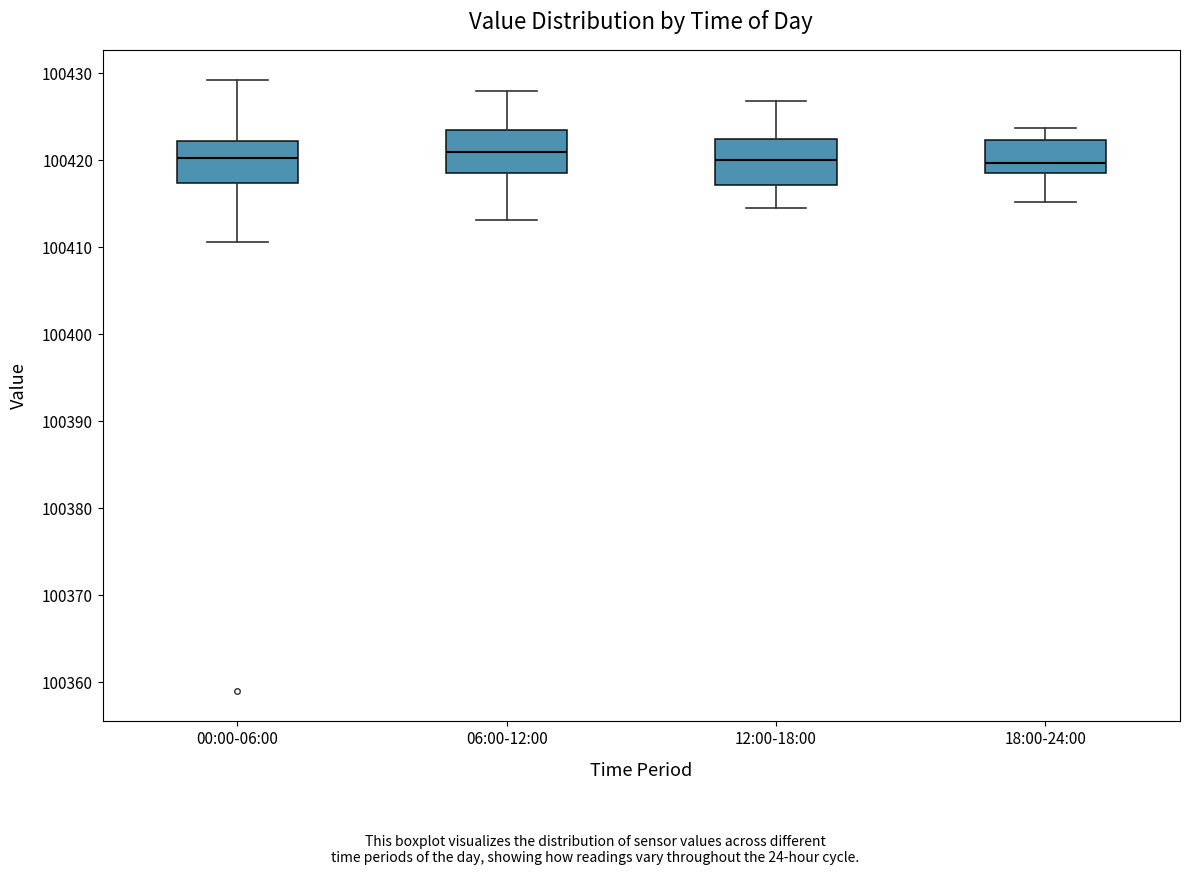

Reading left to right, read every box against the y-axis: the position of its median line, the range the box covers, and the ends of its whiskers. The values are not printed on the chart, so give them approximately, as read against the axis.

00:00-06:00: median 100420, box 100417 to 100422, whiskers 100411 to 100429
06:00-12:00: median 100421, box 100419 to 100423, whiskers 100413 to 100428
12:00-18:00: median 100420, box 100417 to 100422, whiskers 100415 to 100427
18:00-24:00: median 100420, box 100419 to 100422, whiskers 100415 to 100424